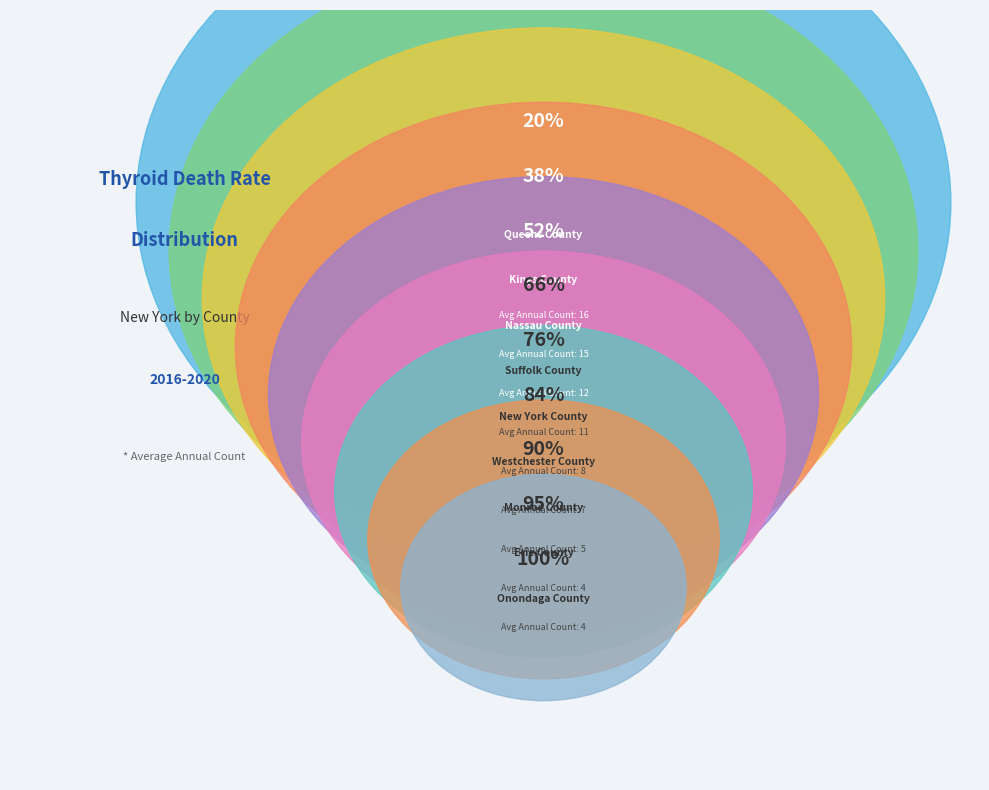

Which category has the biggest portion of the pie?

Queens County